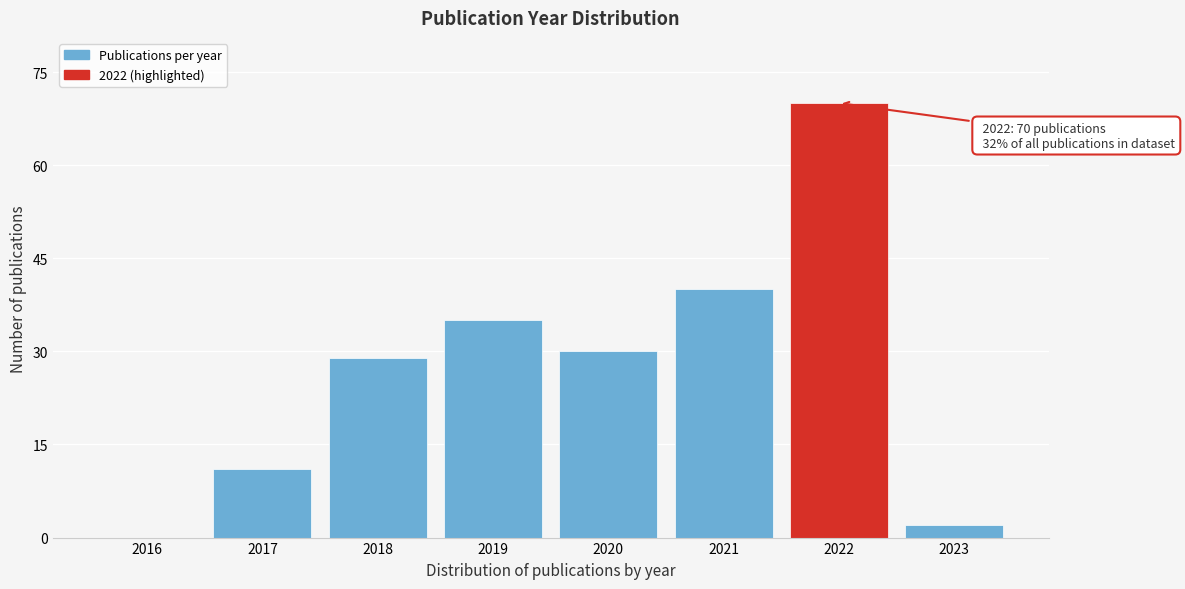

Reading left to right, transcribe all the data shown in this chart.

2016=0	2017=11	2018=29	2019=35	2020=30	2021=40	2022=70	2023=2